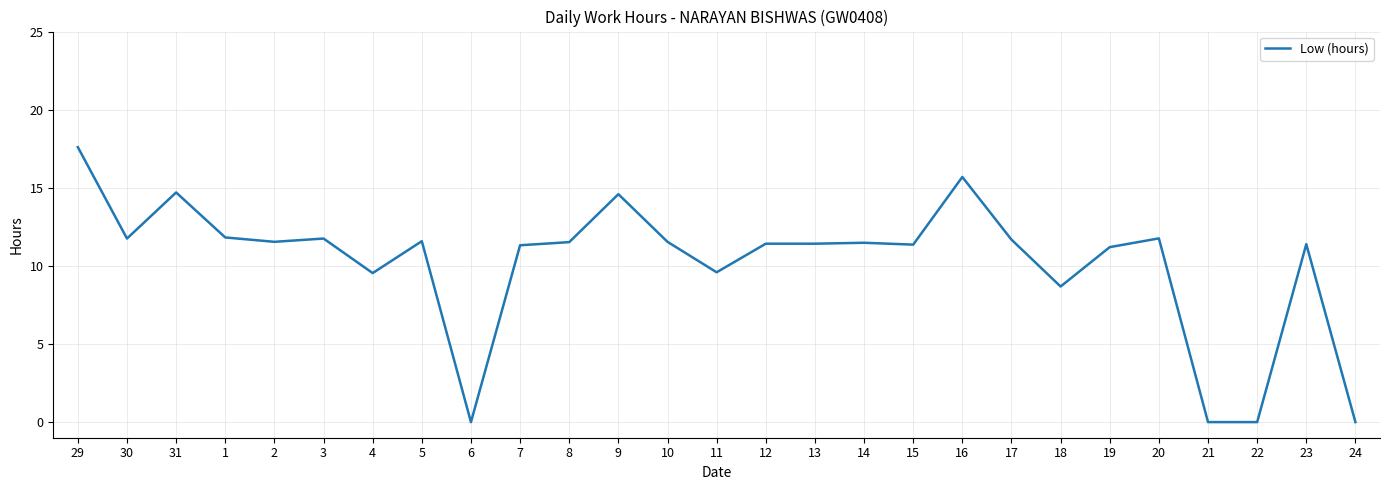

Which label corresponds to the largest value in the chart?

29